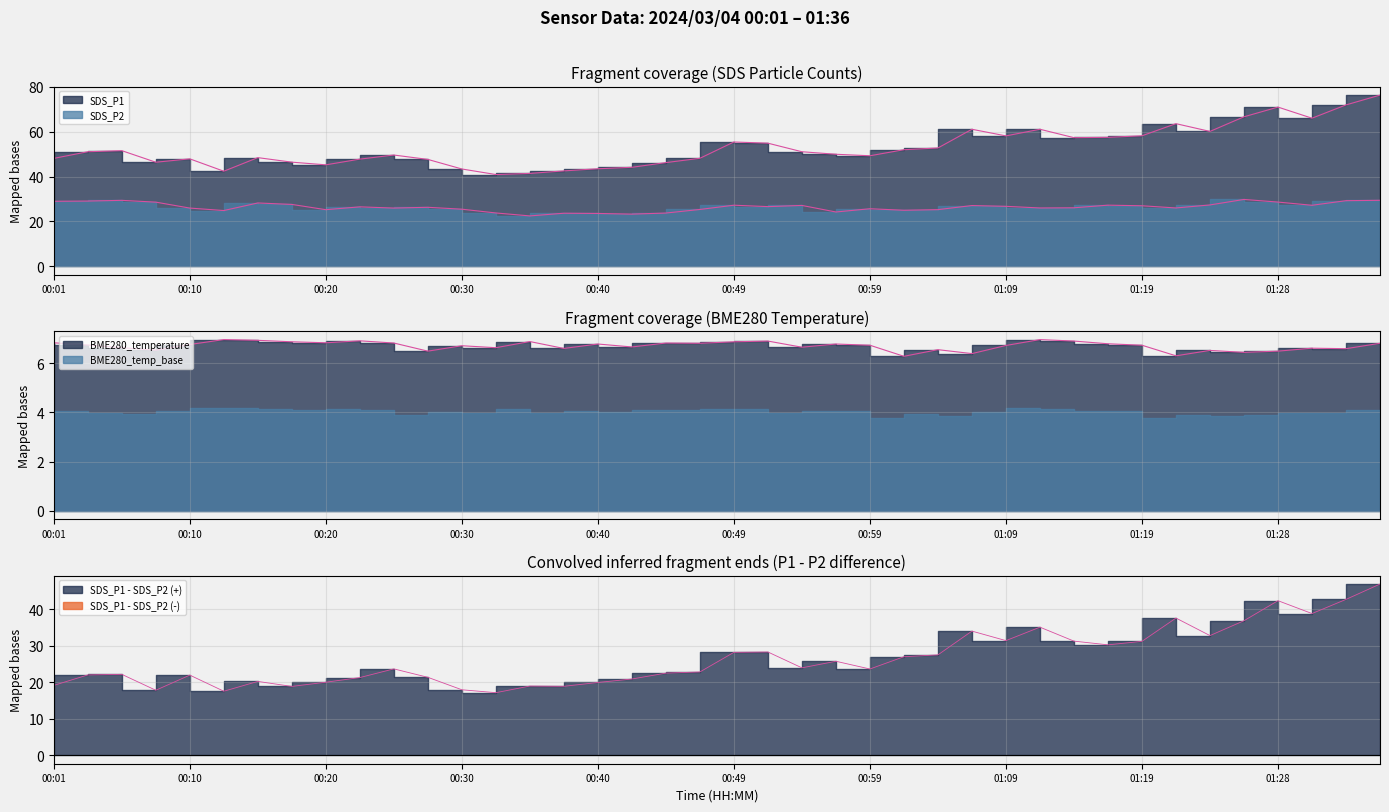

What is the difference between the SDS_P2 values at 00:47 and 01:31?

1.9